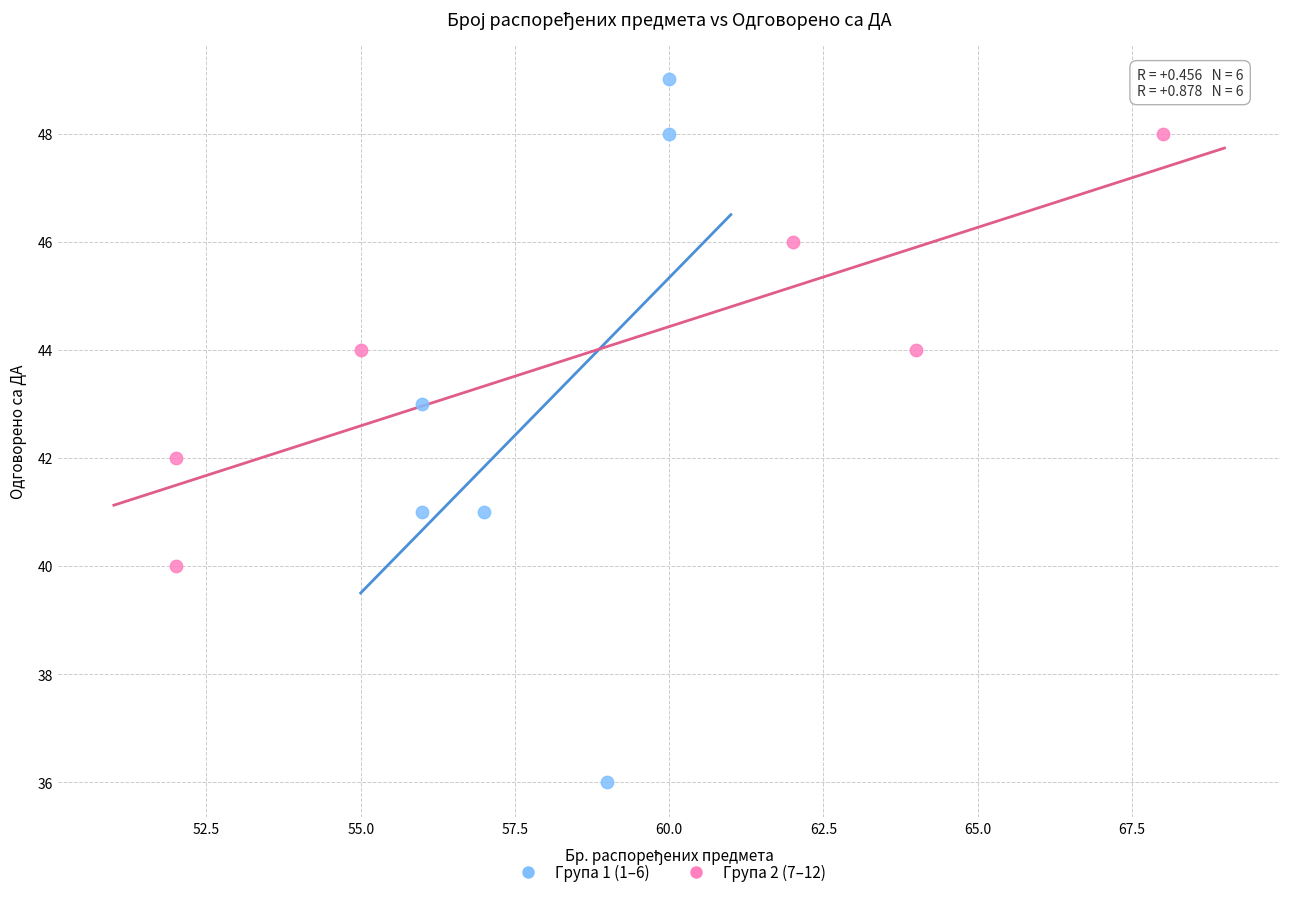

Which series reaches the maximum Y coordinate?

Група 1 (1–6)